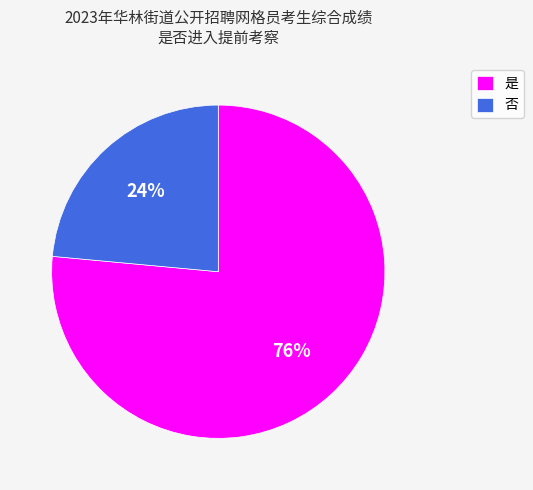

Does 否 account for over 50% of the chart?

No